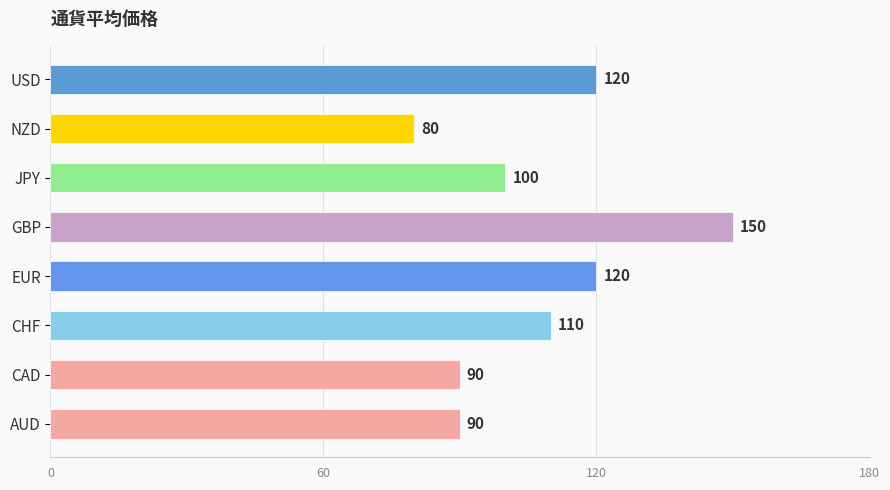

At which label is the value closest to 115?

CHF